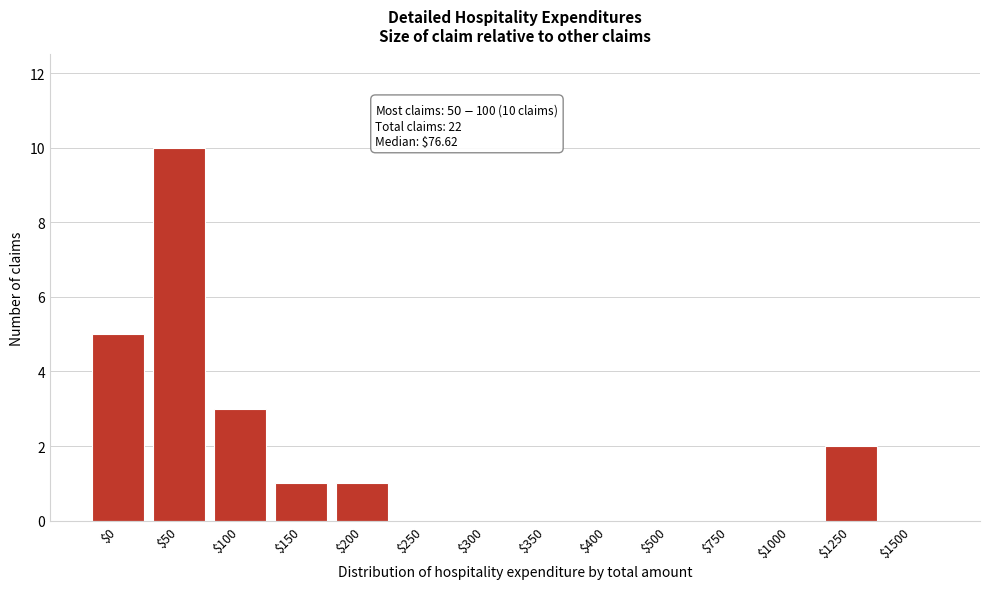

The chart shows a value of 6 at $750. True or false?

False